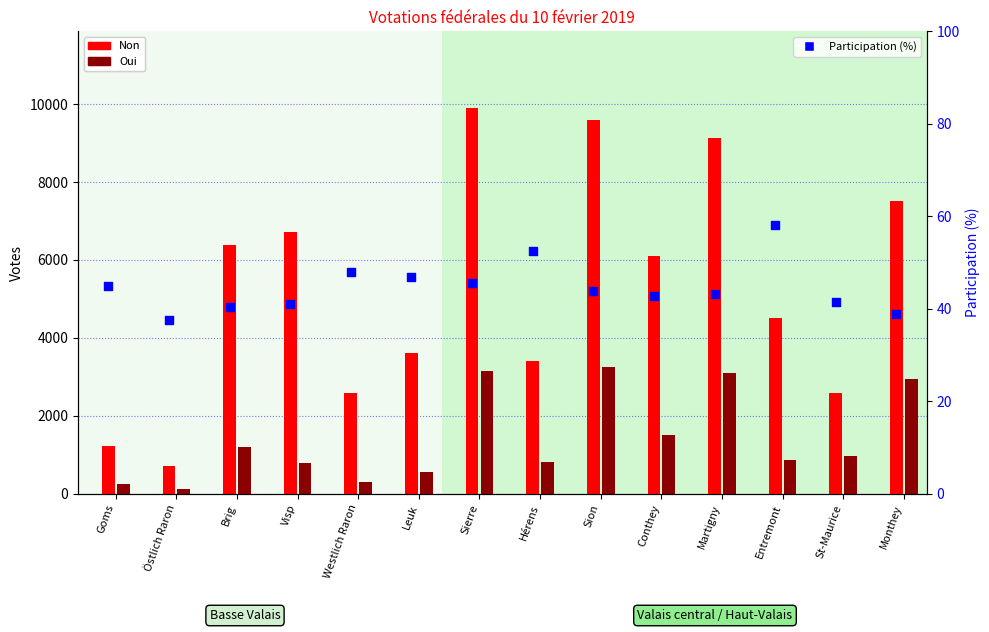

At which category is the sum across all series the highest?

Sierre